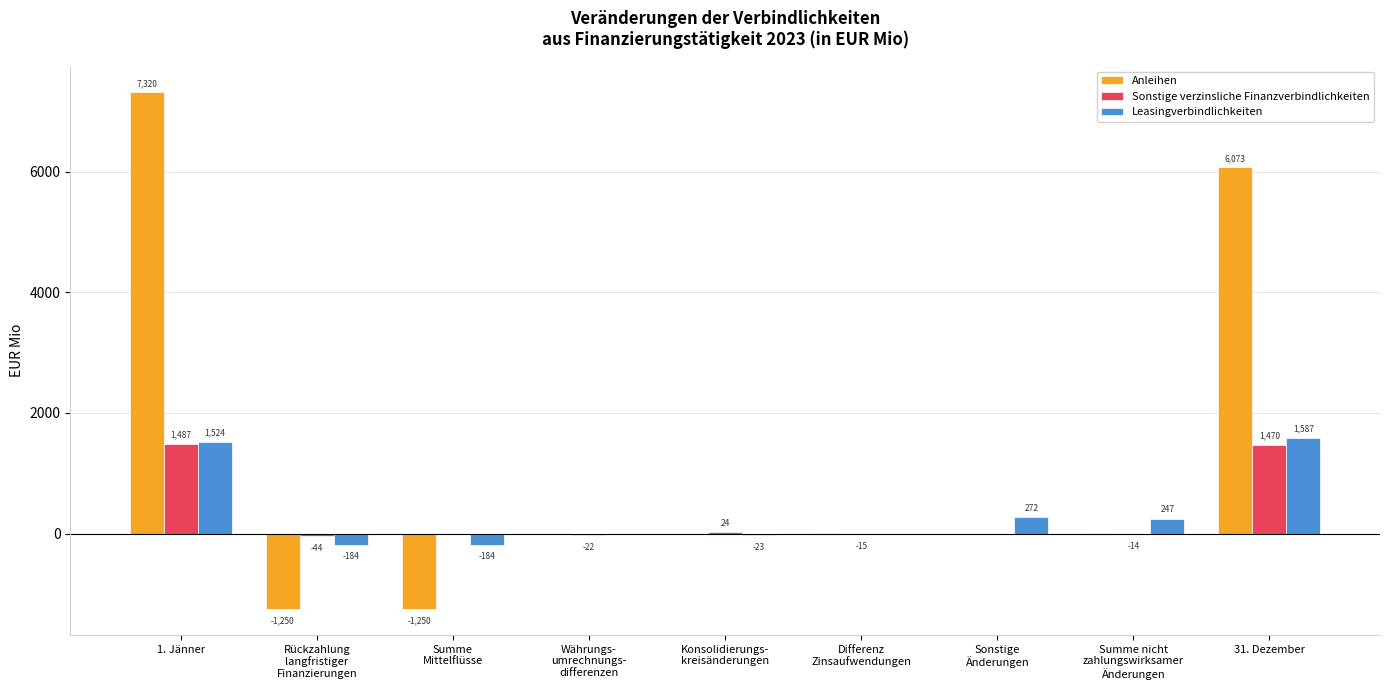

How many groups of bars are there?

9